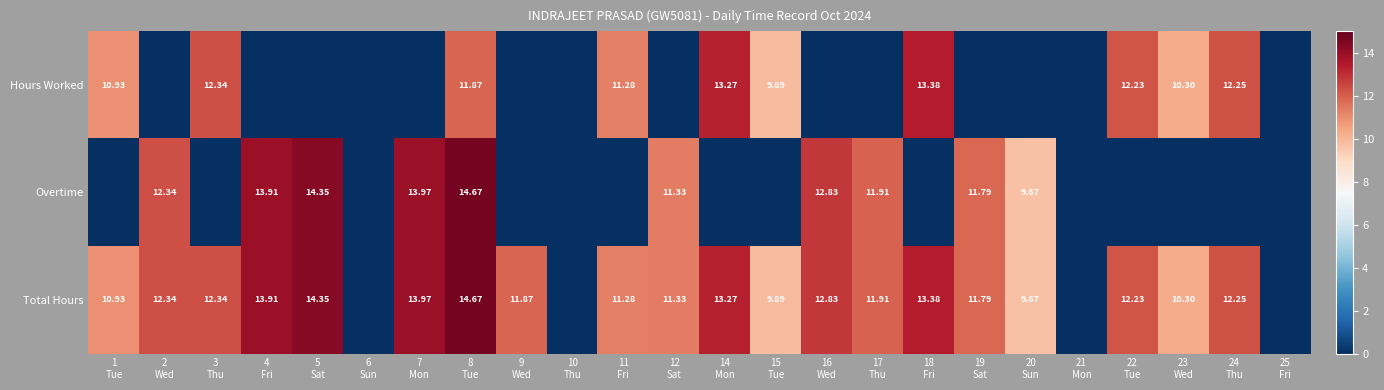

What is the average value of the Total Hours series?

10.2